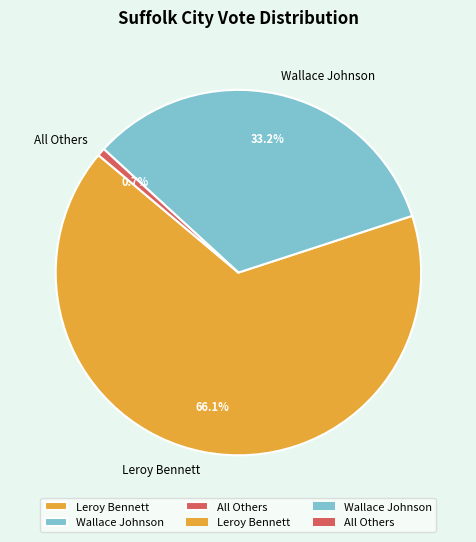

How much of the chart is everything except All Others?

99.3%